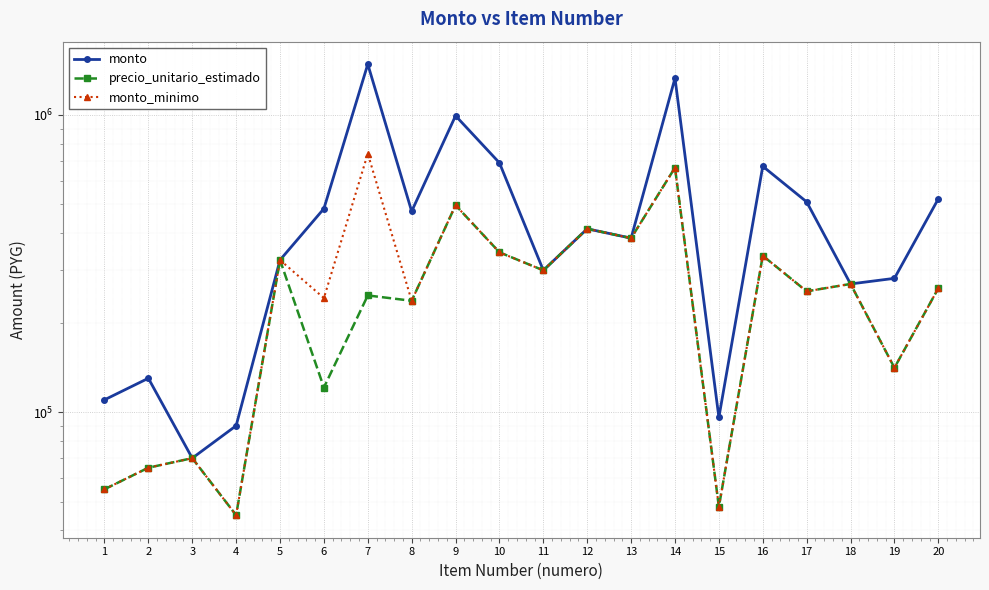

How many series are shown in this chart?

3